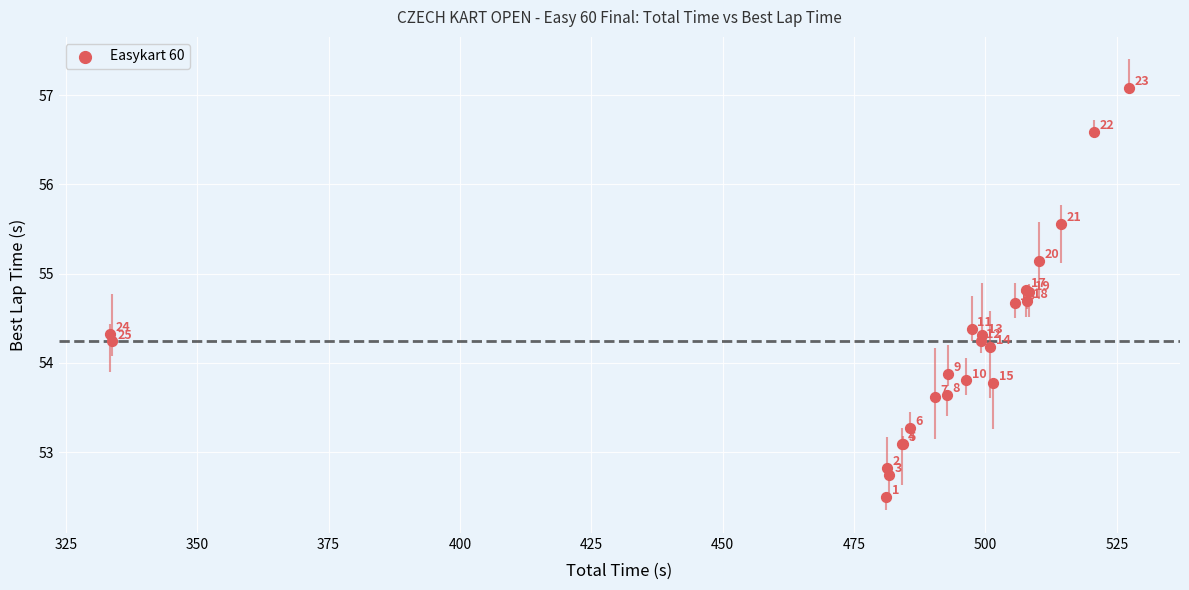

What Y value in the scatter plot is closest to 54?

53.9